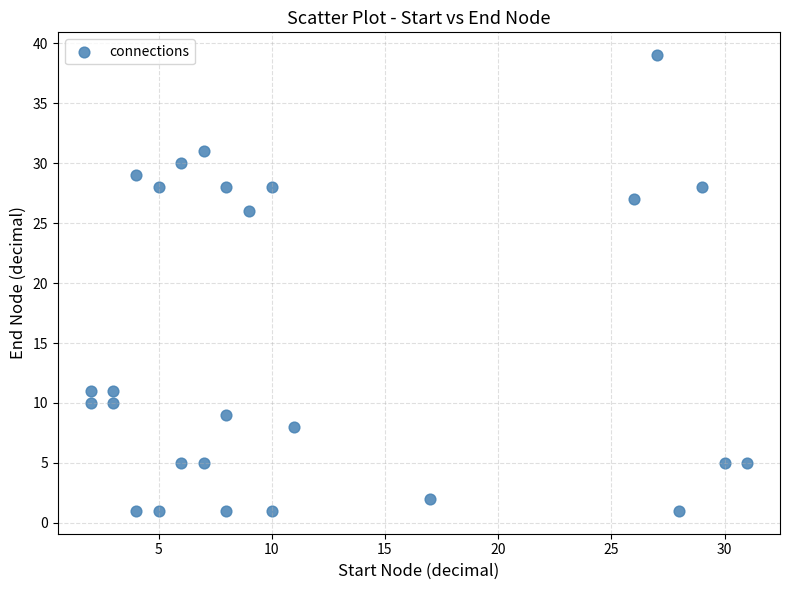

What is the range of X values (max minus min)?

29